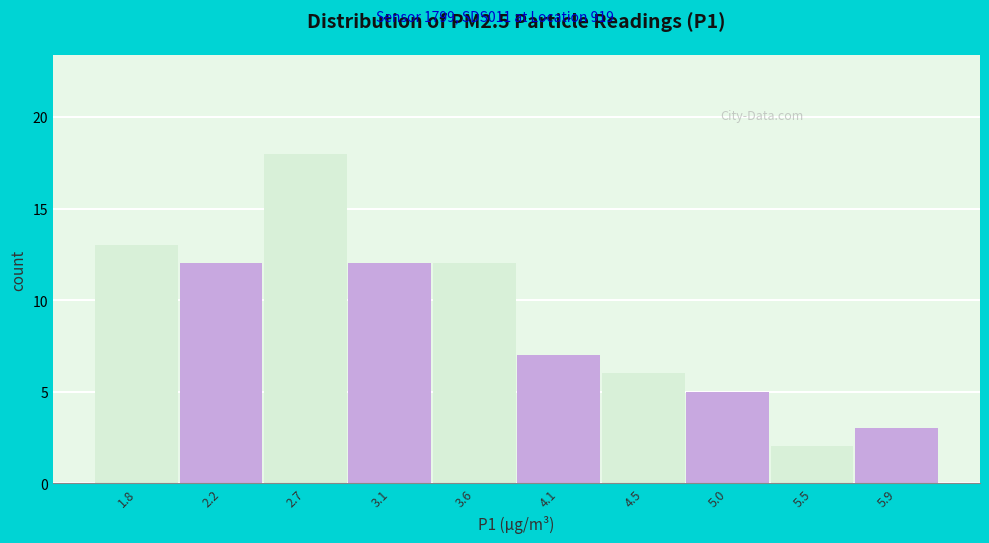

Reading left to right, what are all the values shown in this chart?

13	12	18	12	12	7	6	5	2	3